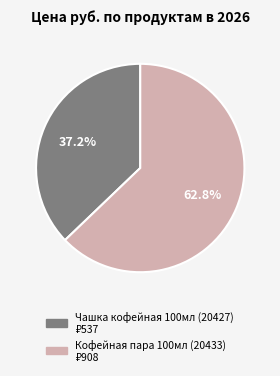

Which slice is the smallest?

Чашка кофейная 100мл (20427)